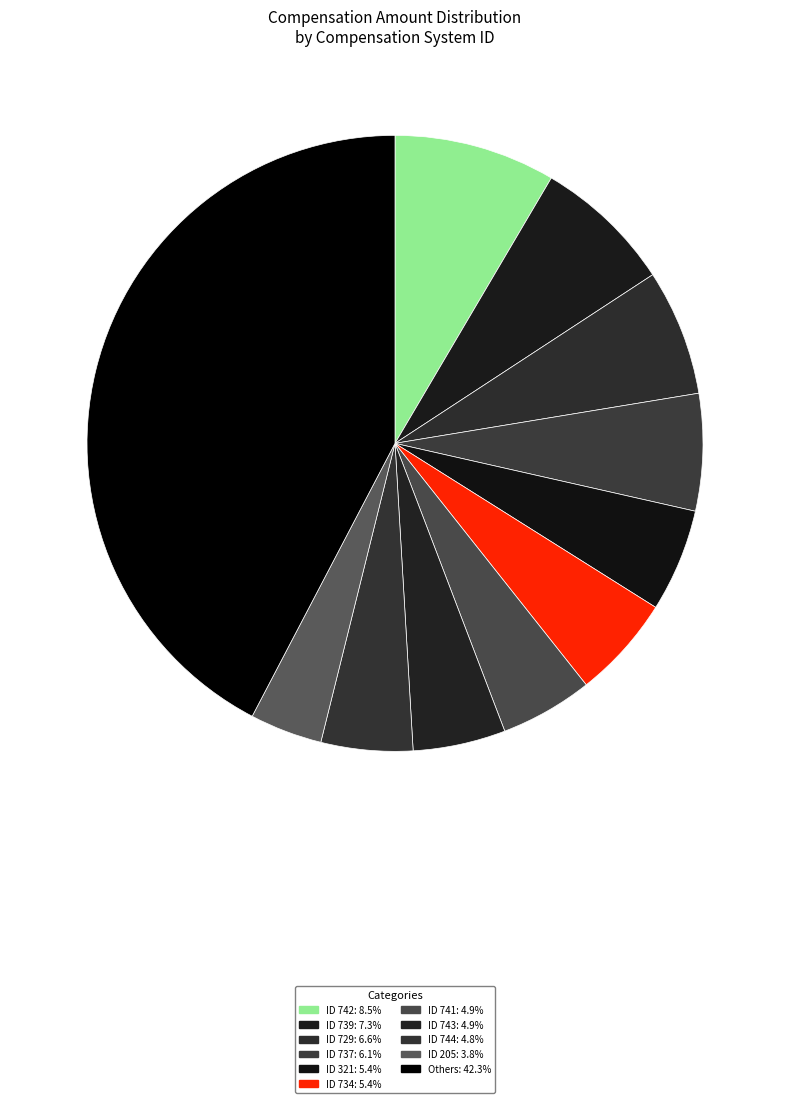

How many segments does this pie chart have?

11